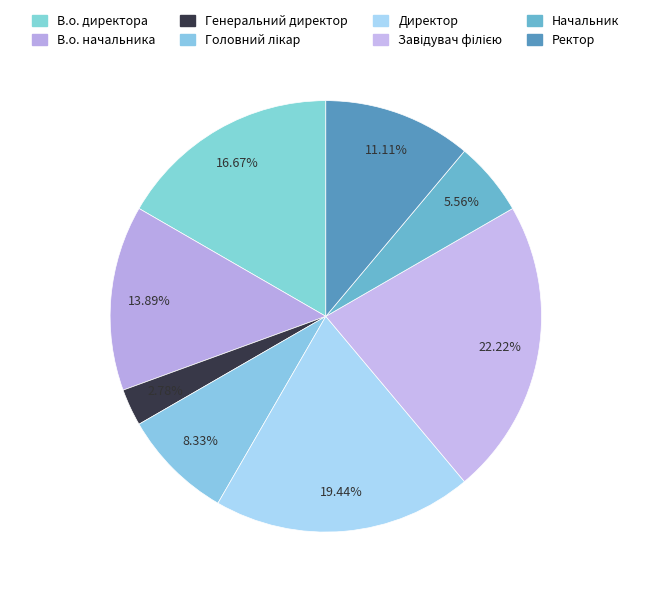

How many slices are in this pie chart?

8